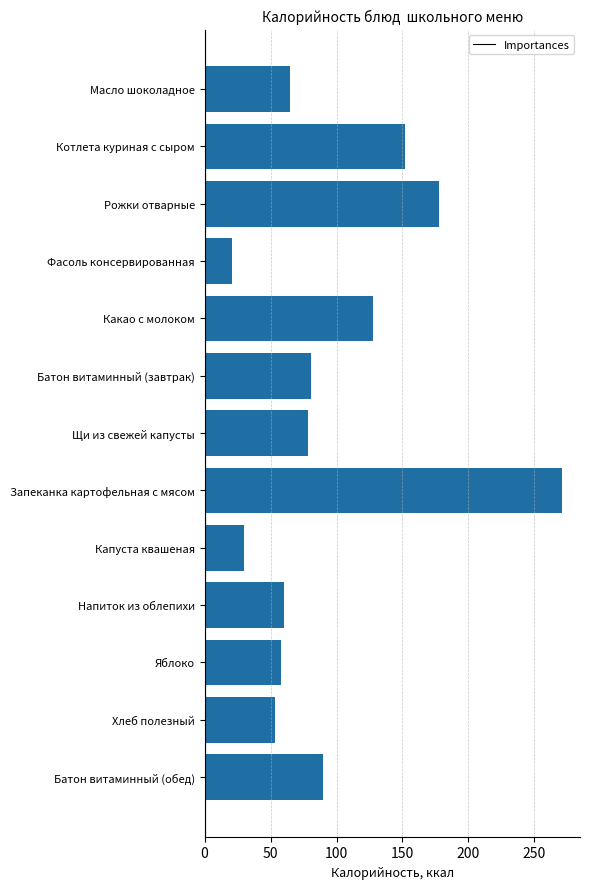

At which label is the value closest to 146?

Котлета куриная с сыром